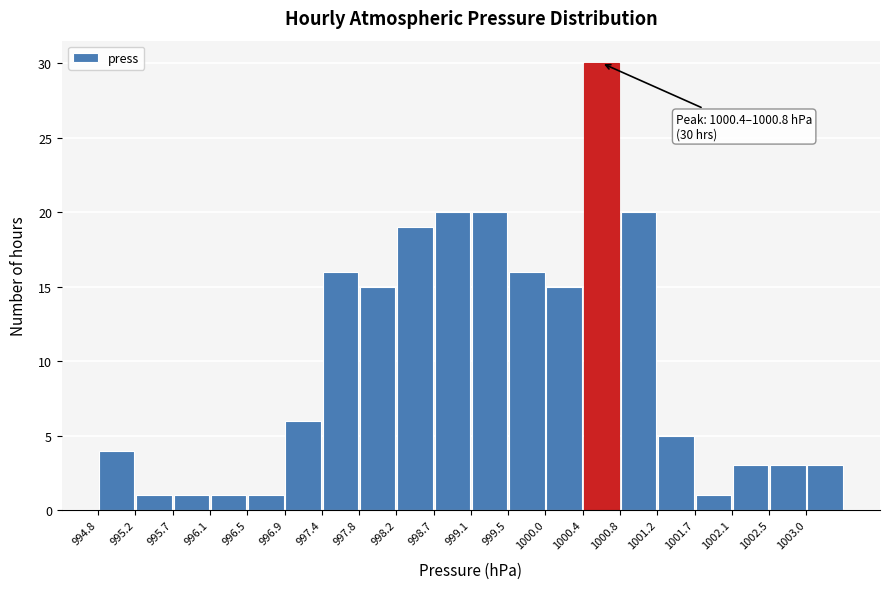

Which range on the x-axis has the tallest bar?

1000.39 to 1000.82